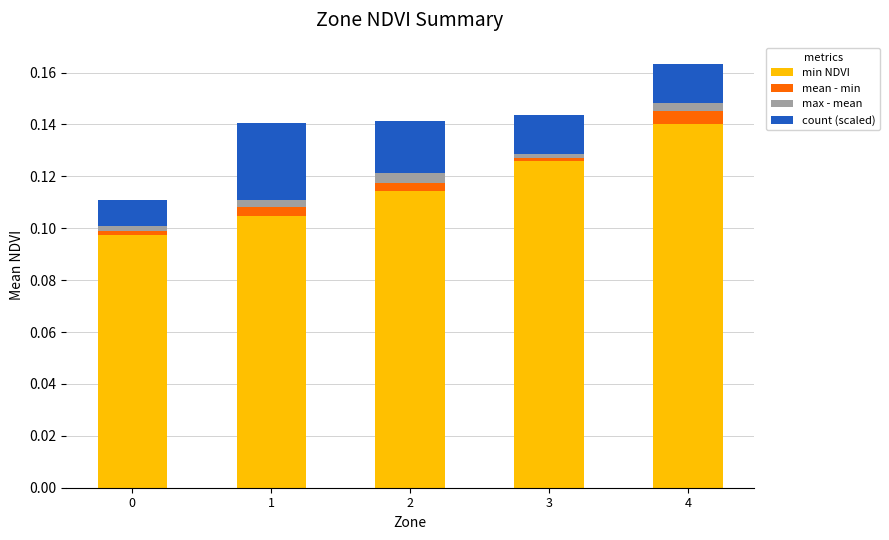

At which category is the sum across all series the highest?

4